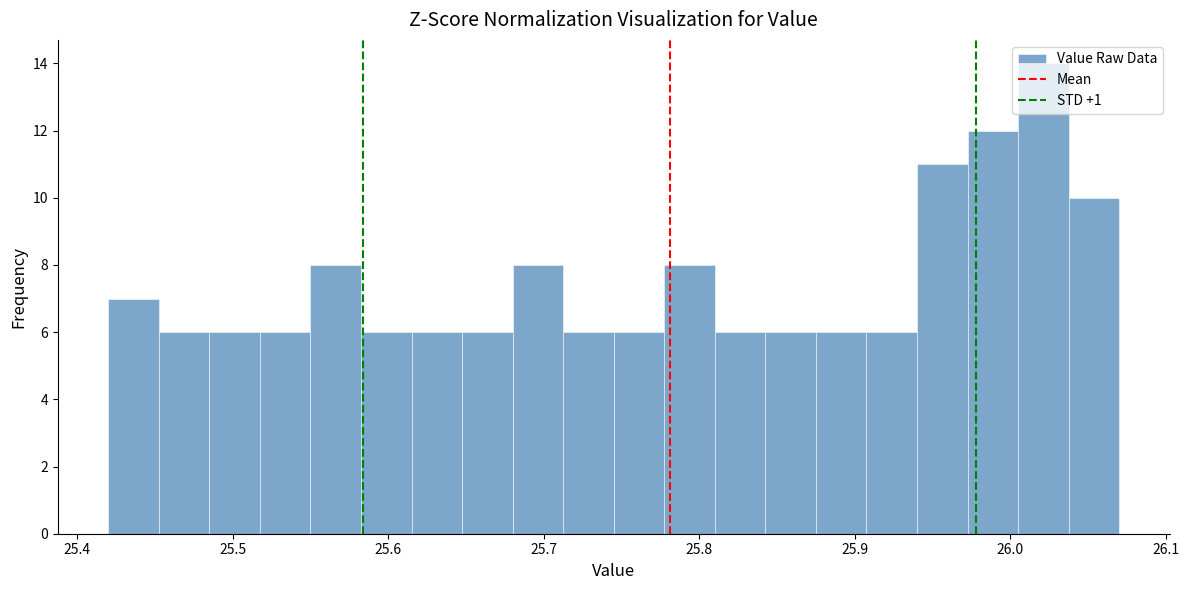

Read against the x-axis, roughly where is the centre of the tallest bar?

26.02